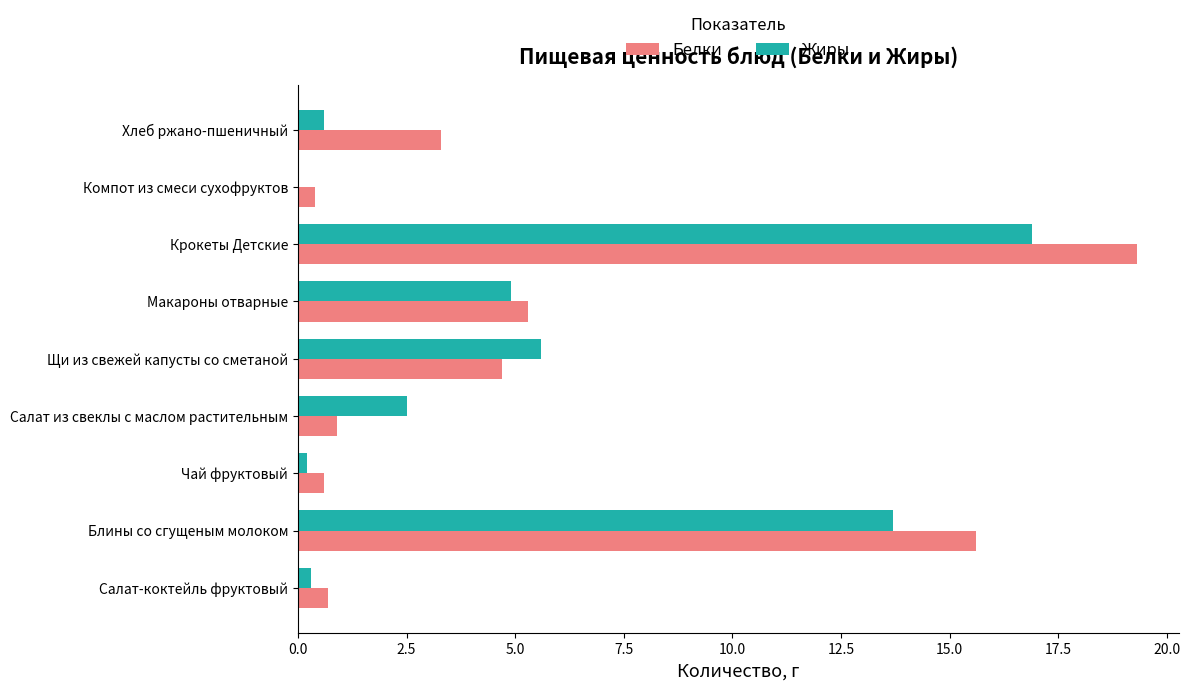

Between Салат из свеклы с маслом растительным and Щи из свежей капусты со сметаной, which series saw the biggest shift?

Белки